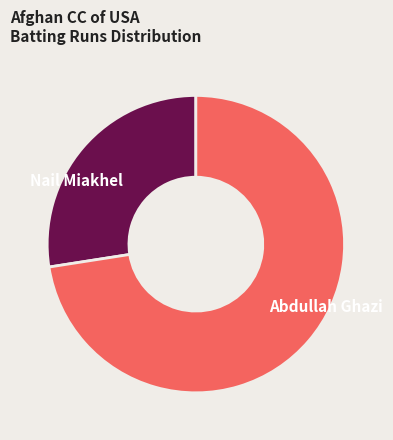

Which category has the biggest portion of the pie?

Abdullah Ghazi